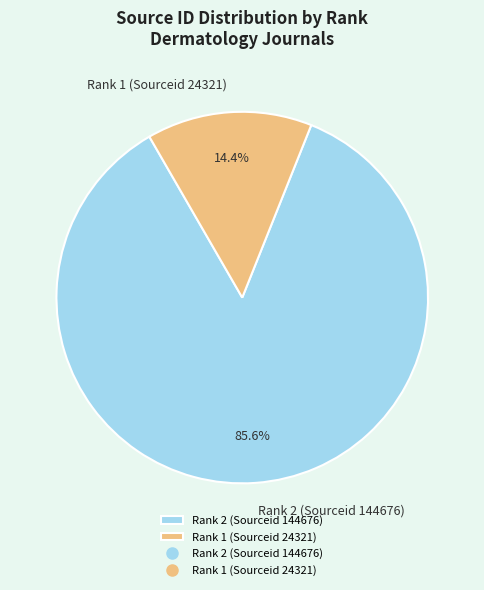

To the nearest percent, what portion does Rank 2 (Sourceid 144676) represent?

86%